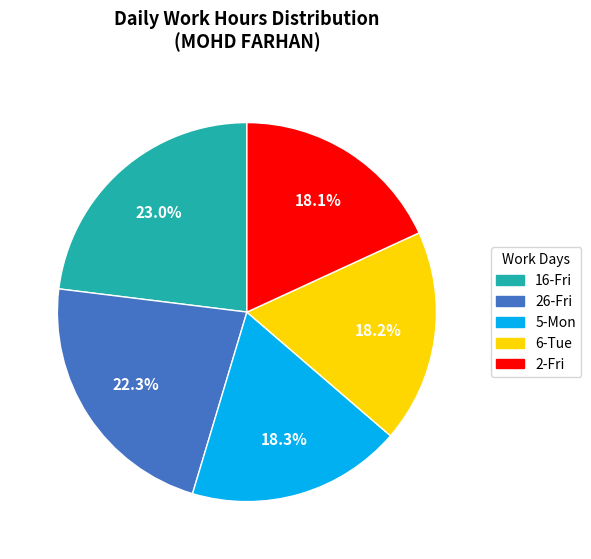

What is the ratio of the value at 26-Fri to the value at 16-Fri?

1.0